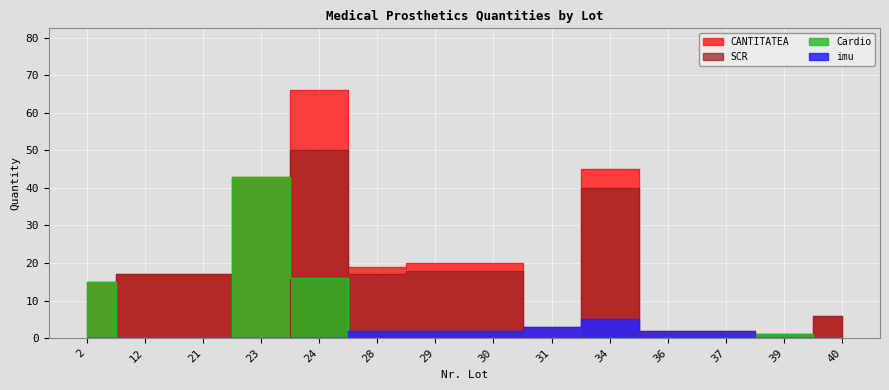

At which category does imu reach its first local peak?

34